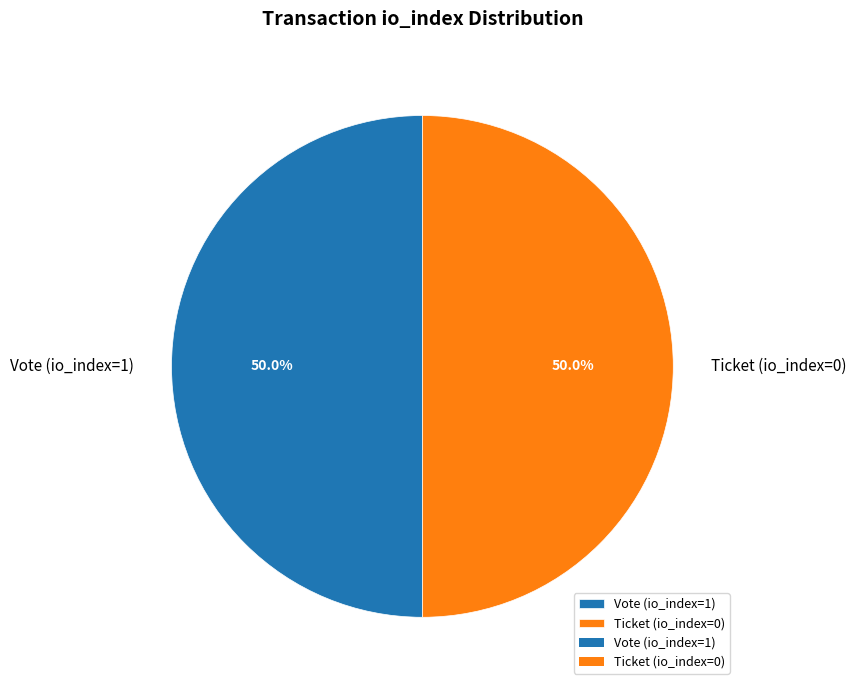

What percentage do Ticket (io_index=0) and Vote (io_index=1) together represent?

100.0%